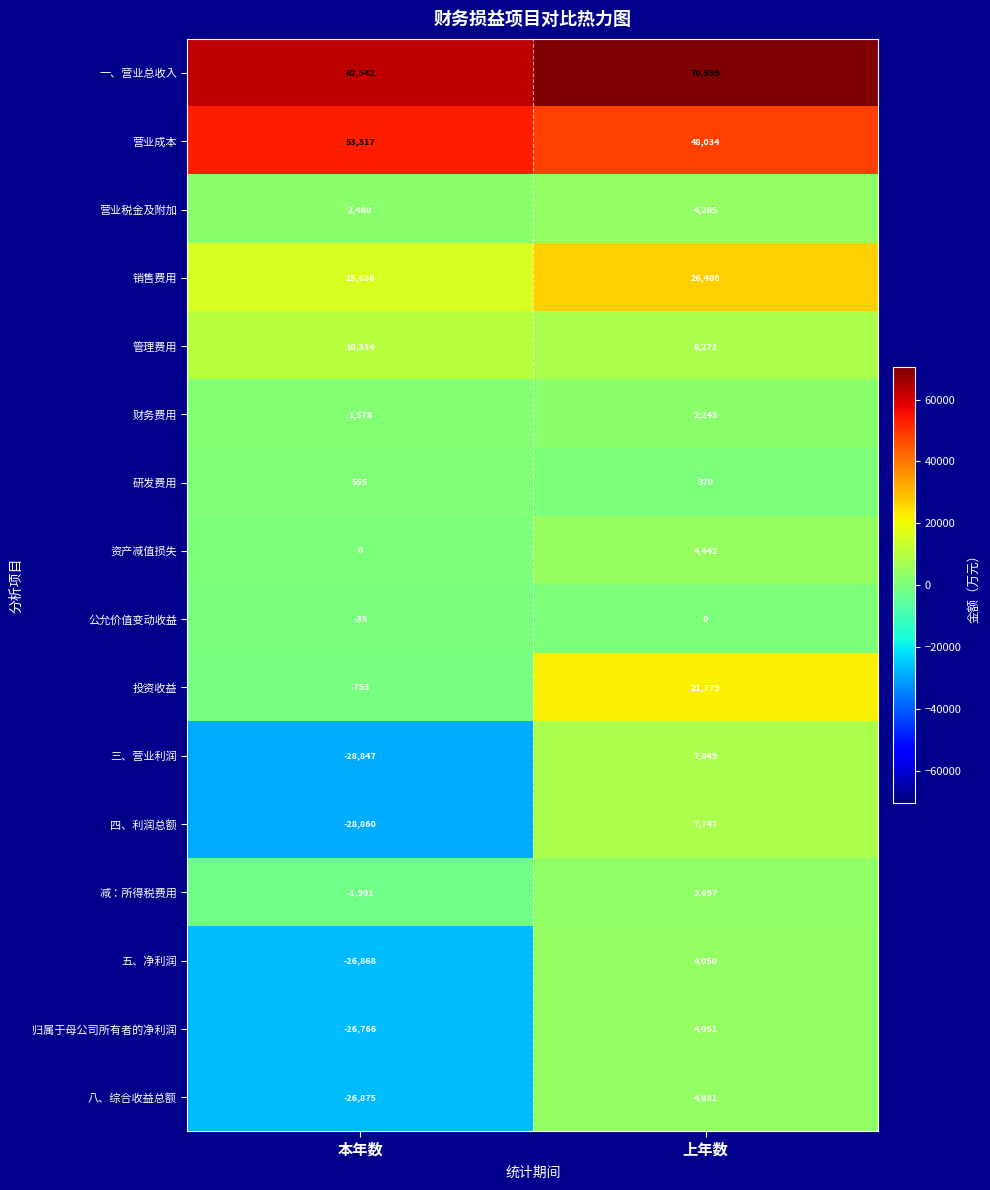

Count the number of data series in this chart.

16